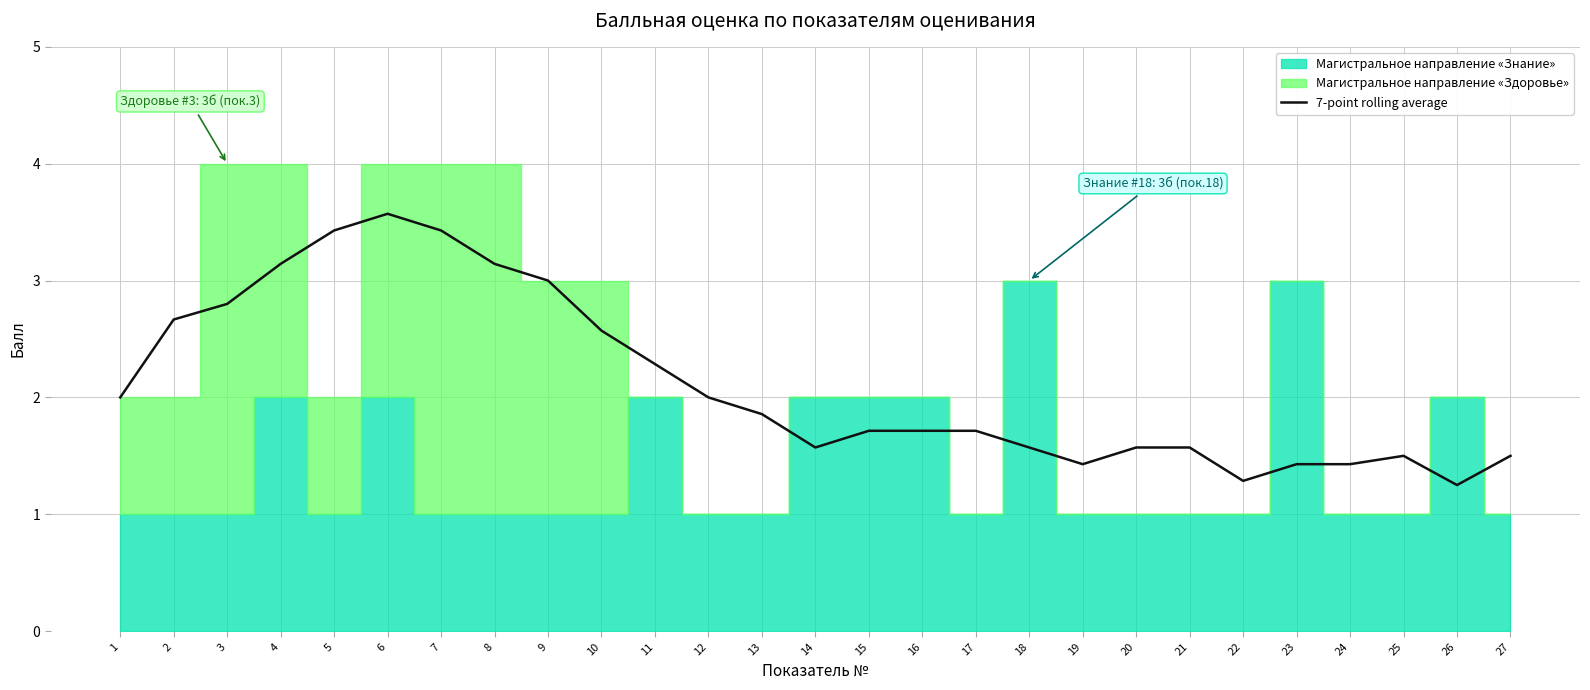

Between 11 and 2, which is larger?

2